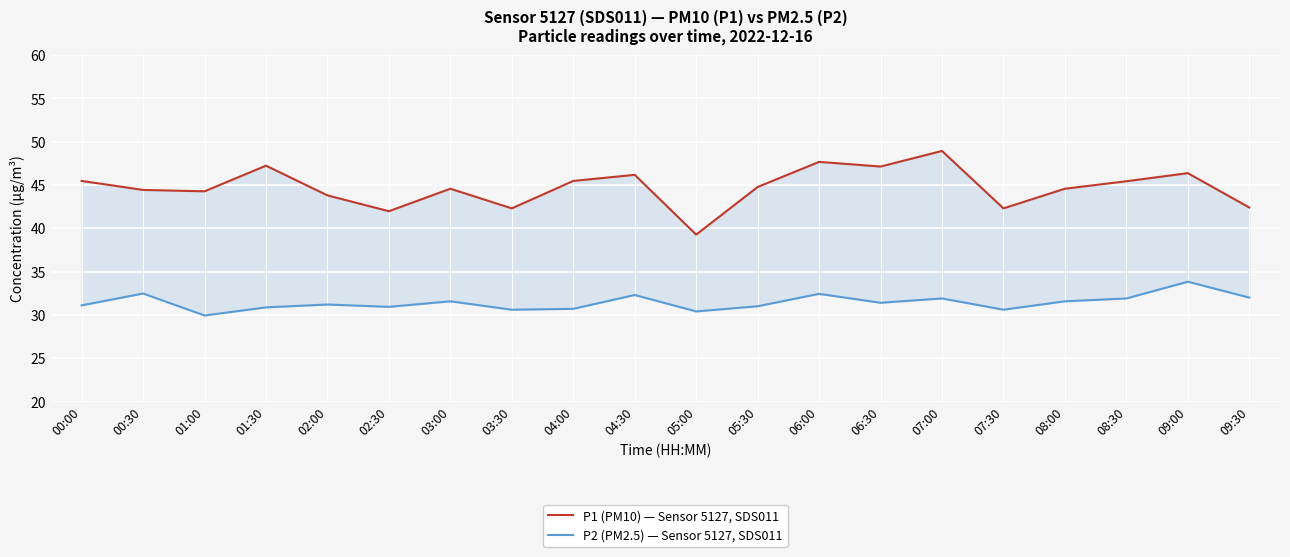

At which label does P1 (PM10) — Sensor 5127, SDS011 reach its peak?

07:00